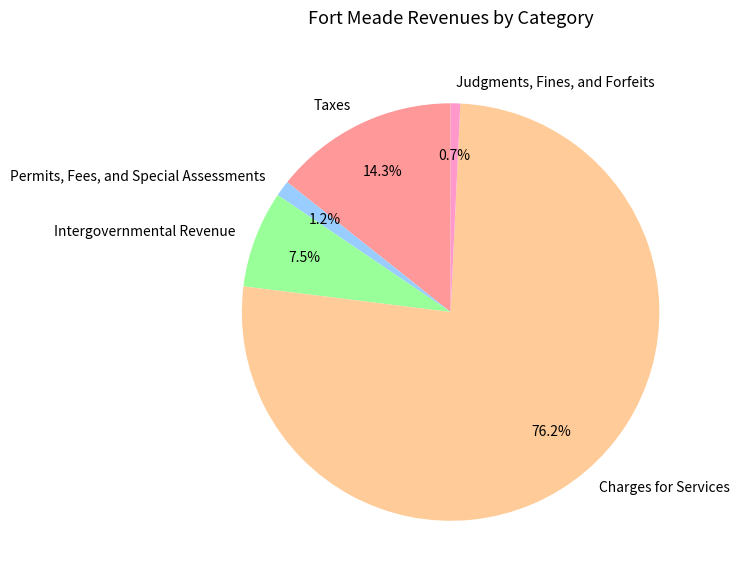

Do Permits, Fees, and Special Assessments and Judgments, Fines, and Forfeits together represent more than half of the pie?

No